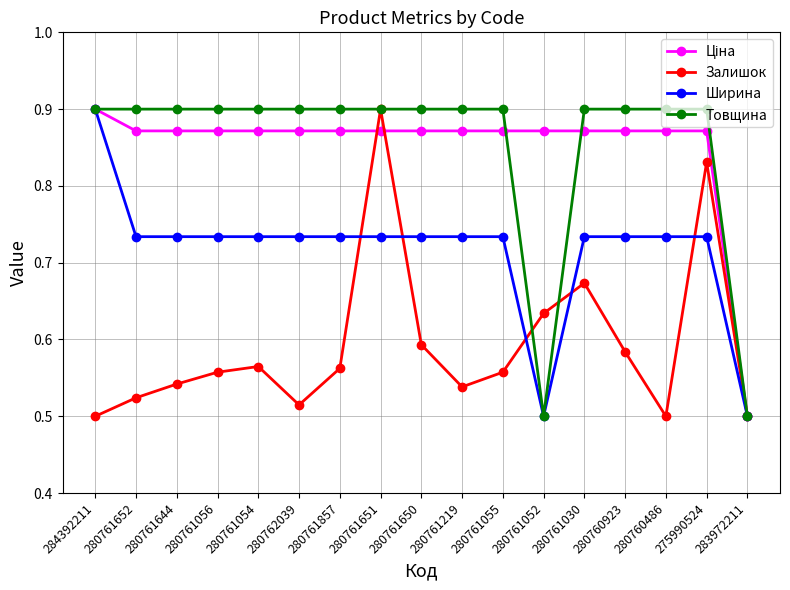

What is the difference between the highest and lowest values at 280761857?

0.3